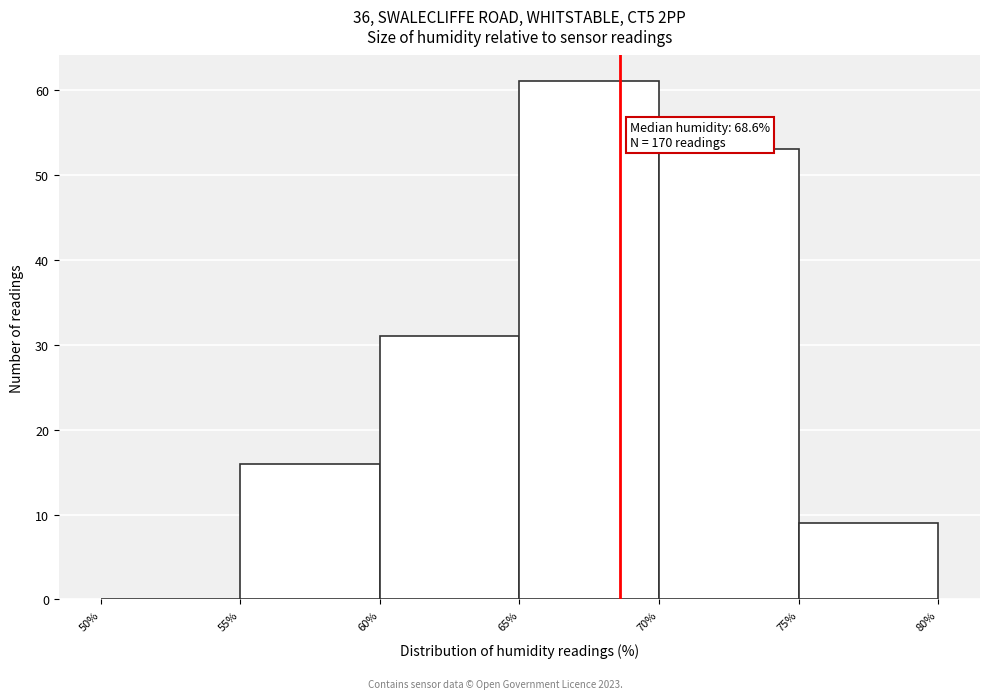

Which range on the x-axis has the tallest bar?

65% to 70%